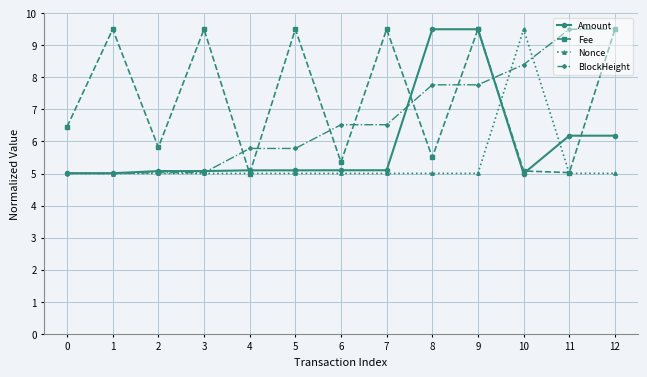

After their last crossing, which series has the higher values: Fee or Nonce?

Fee